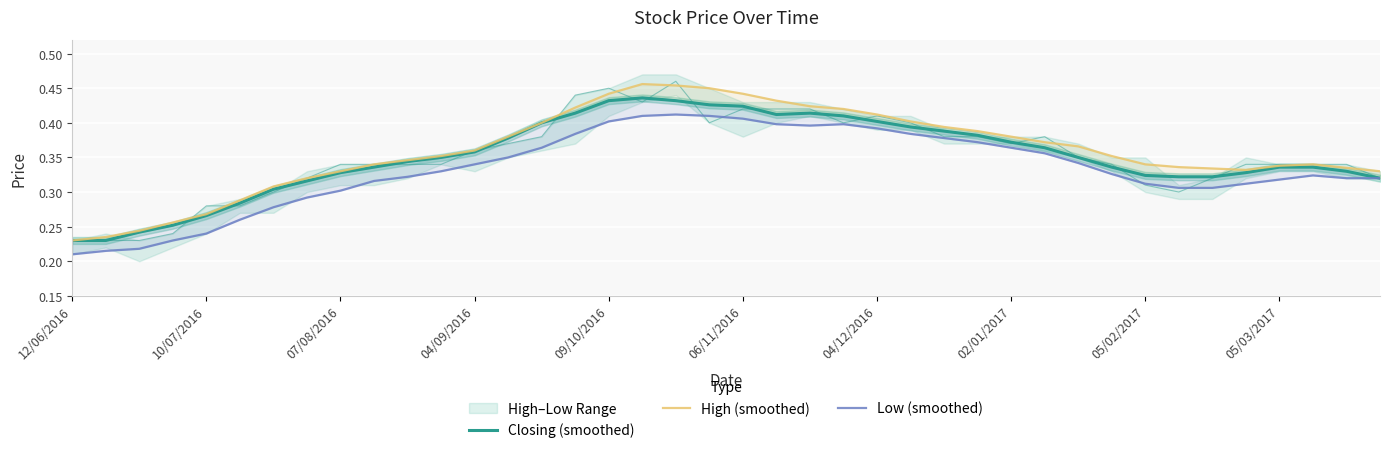

What position from the left is 10/07/2016?

5